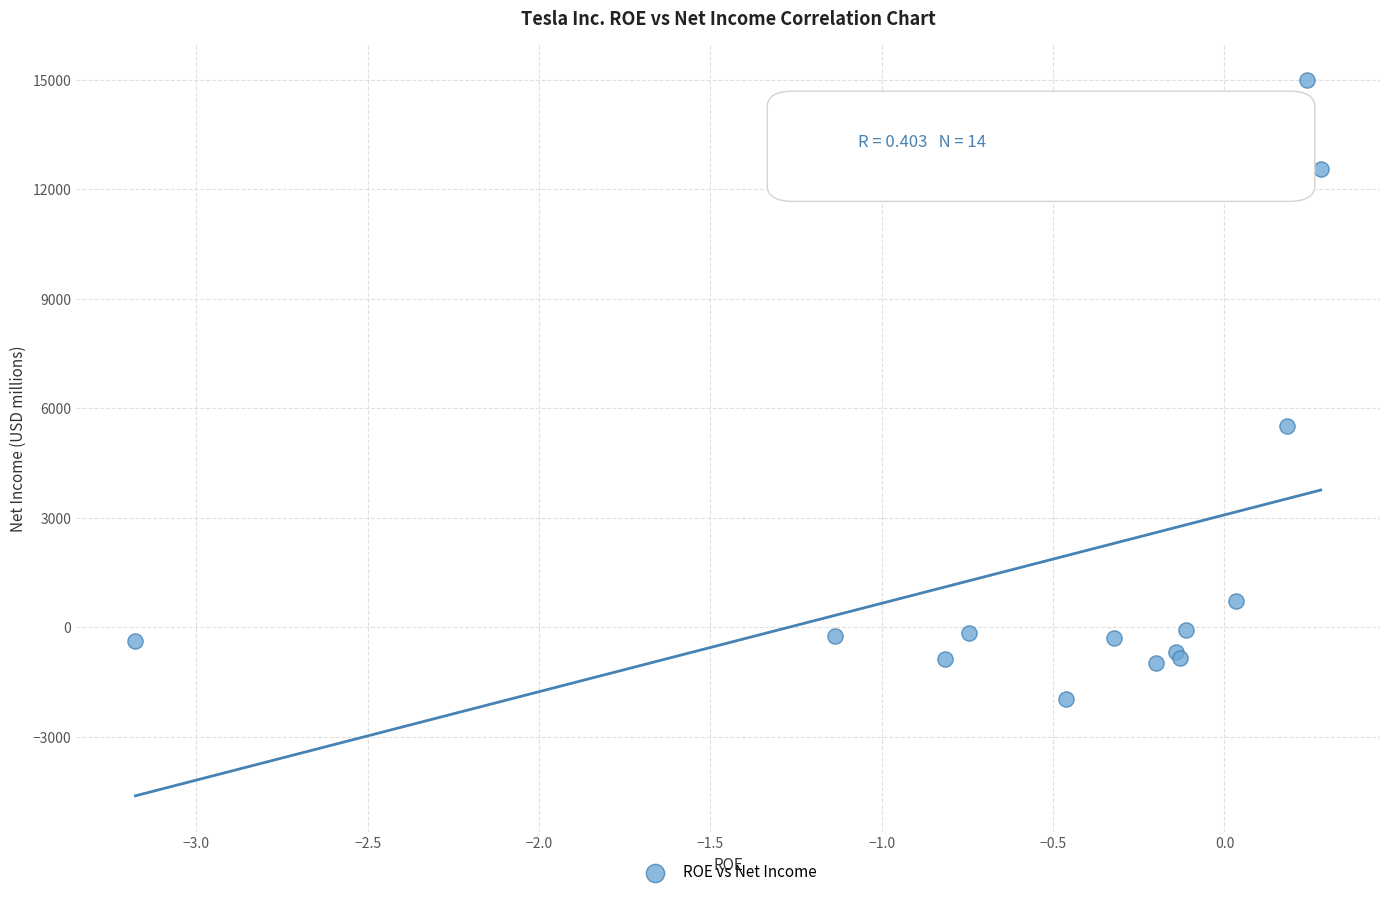

What Y value in the scatter plot is closest to 6518?

5519